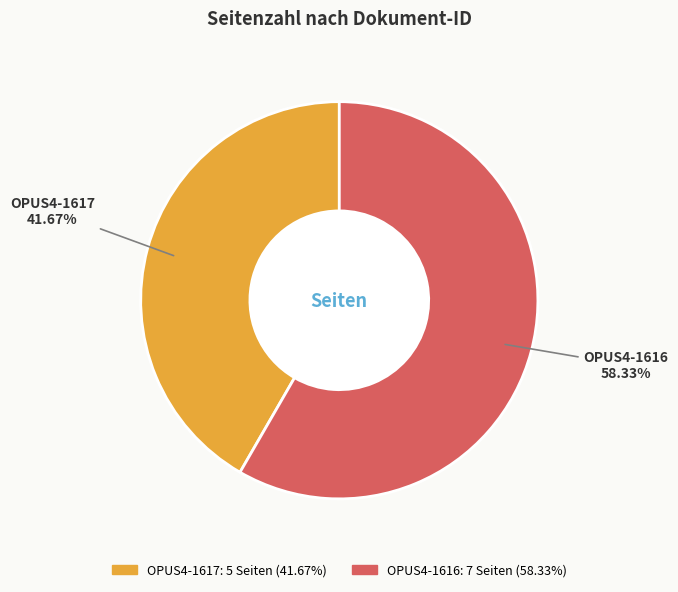

Which has a higher value, OPUS4-1617 or OPUS4-1616?

OPUS4-1616